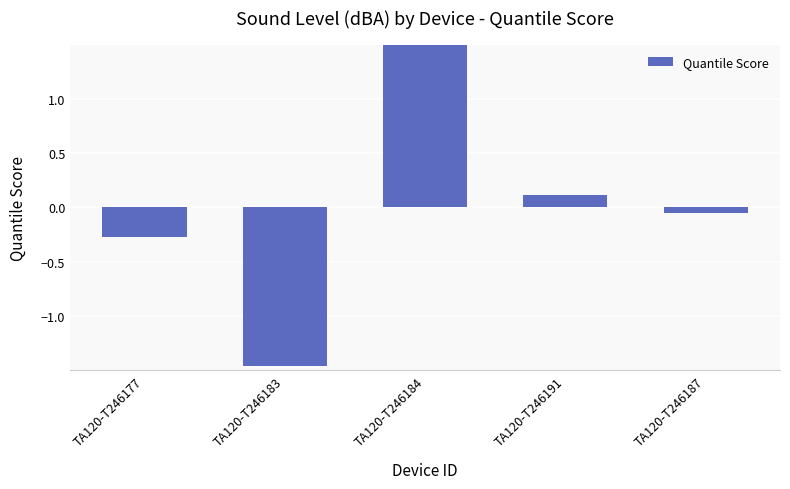

At which label is the value closest to 0?

TA120-T246187